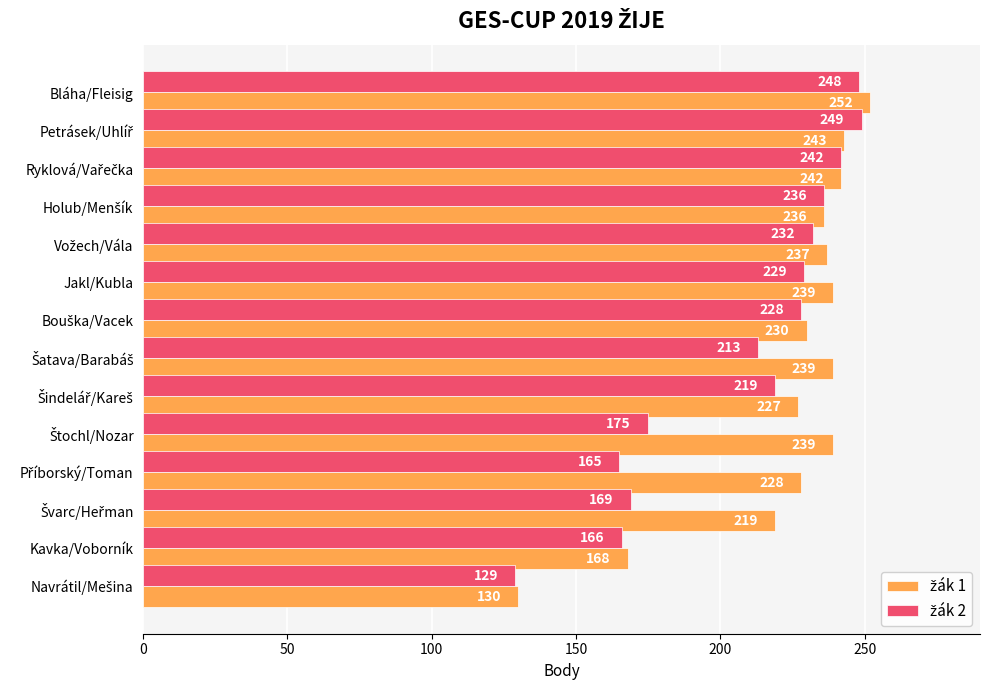

Which category has the highest value across all series?

Bláha/Fleisig